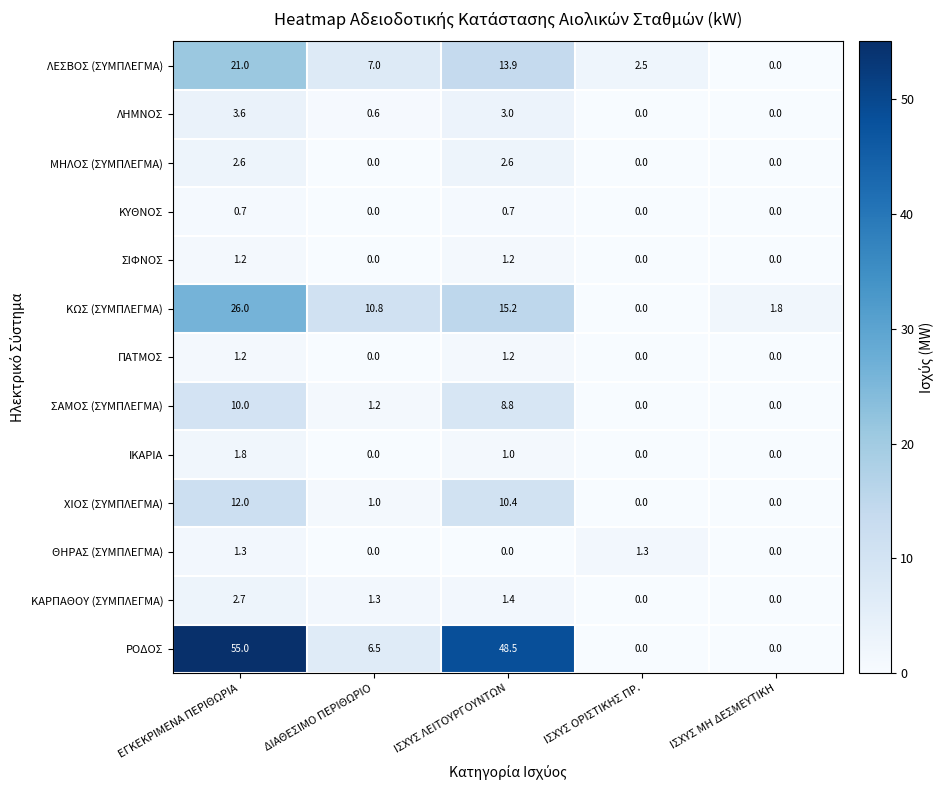

The value of ΛΕΣΒΟΣ (ΣΥΜΠΛΕΓΜΑ) at ΙΣΧΥΣ ΟΡΙΣΤΙΚΗΣ ΠΡ. is 1.2. True or false?

False